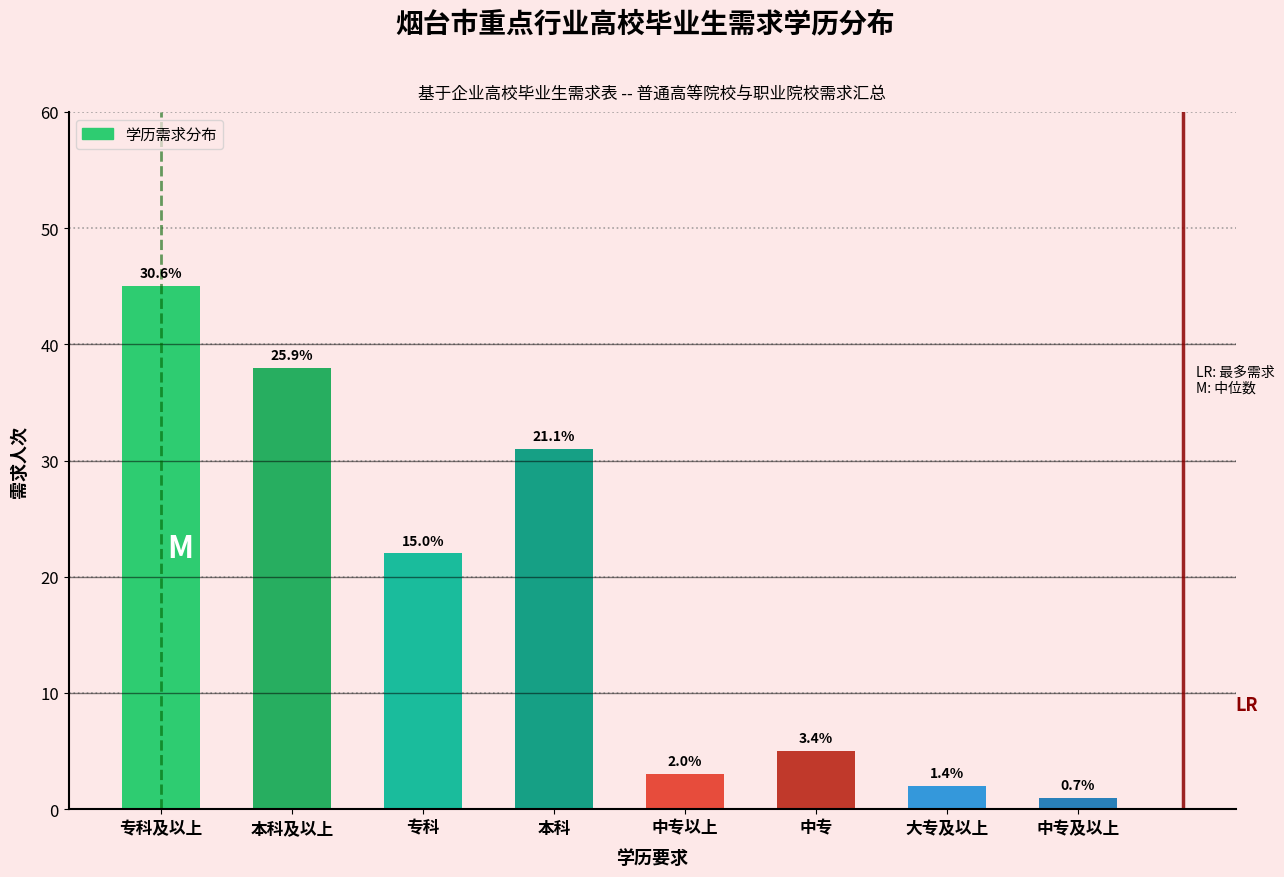

Are the bars horizontal?

No